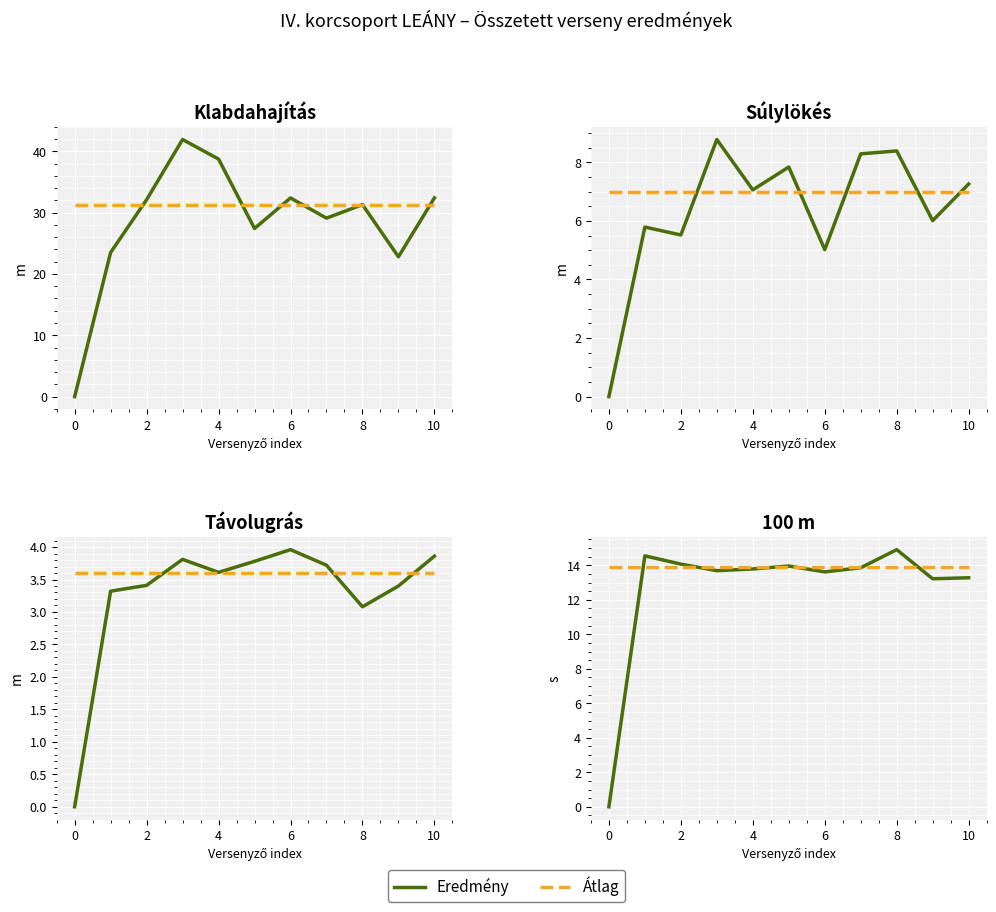

How many values in the Klabdahajítás (solid) series are below 31?

5